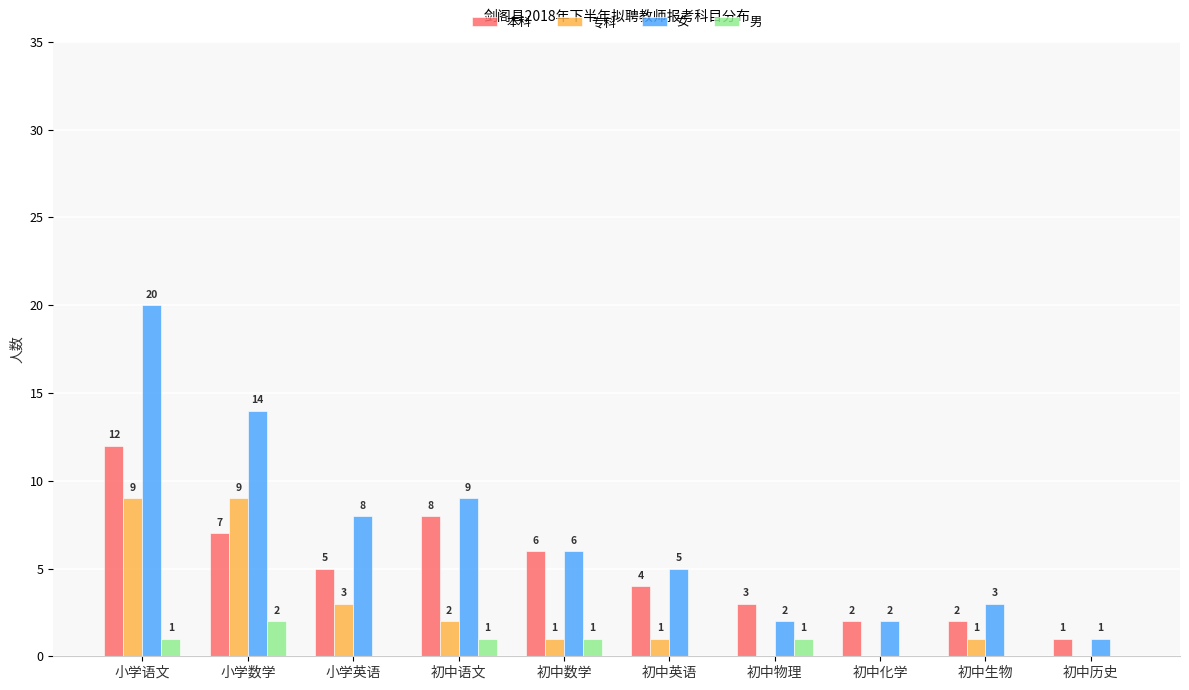

How many distinct data groups are displayed?

4